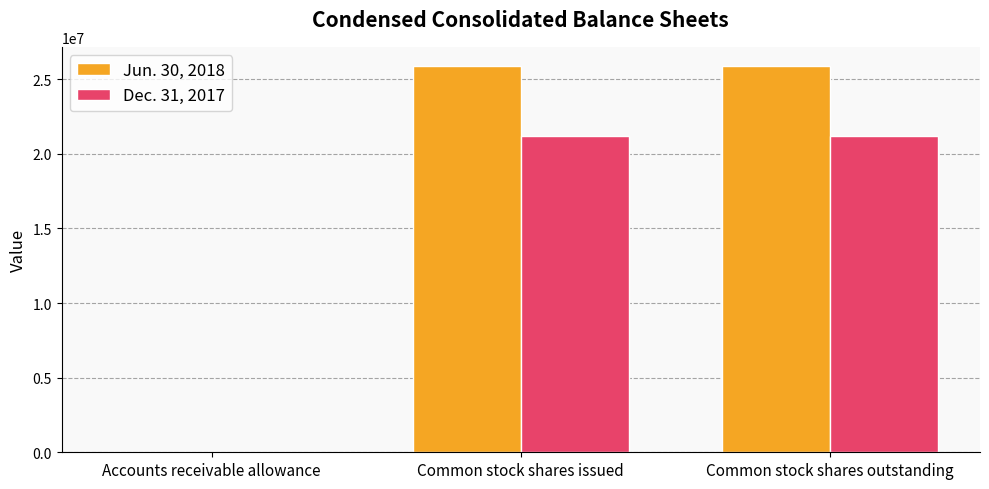

What is the spread (max minus min) of values at Common stock shares issued?

4653000